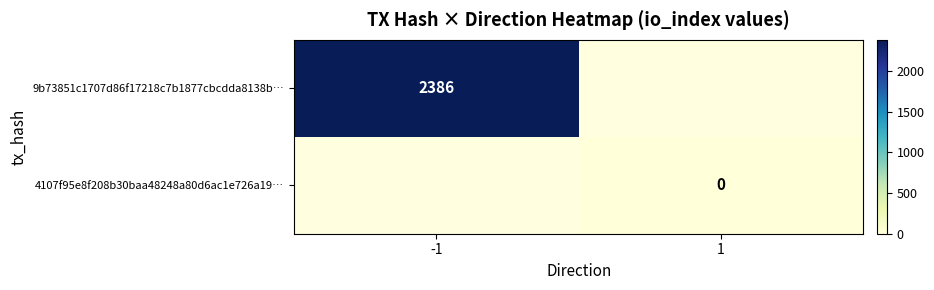

The 9b73851c1707d86f17218c7b1877cbcdda8138b… series shows 1240 at -1. True or false?

False